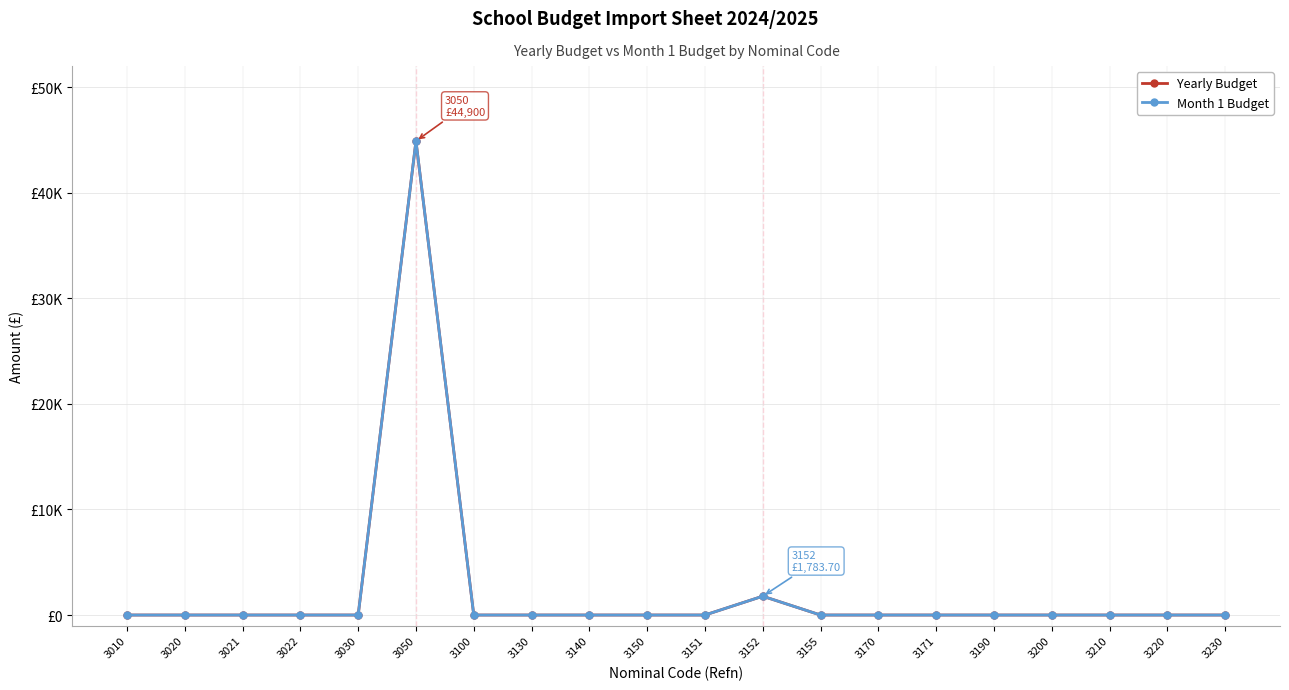

Where is the first local maximum for Yearly Budget?

3050